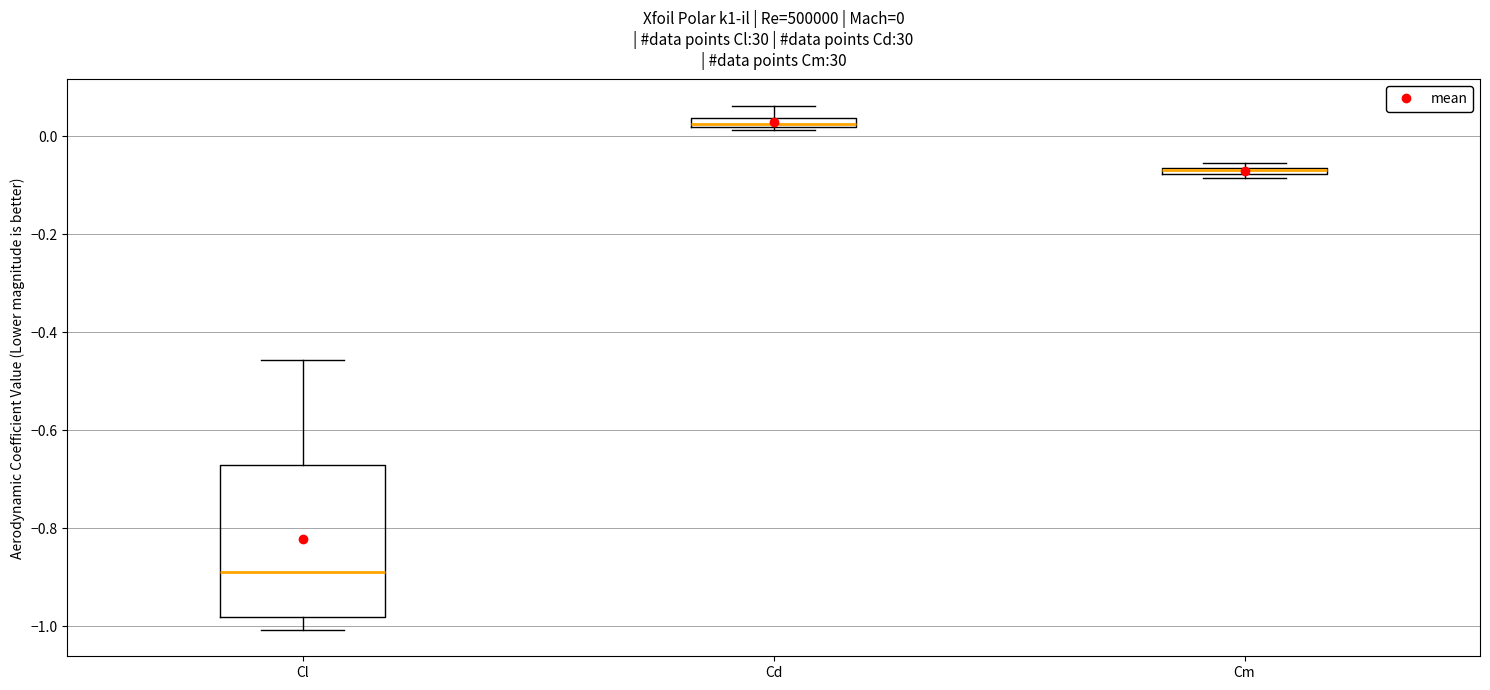

Which box is the tallest, from its lower edge to its upper edge?

Cl